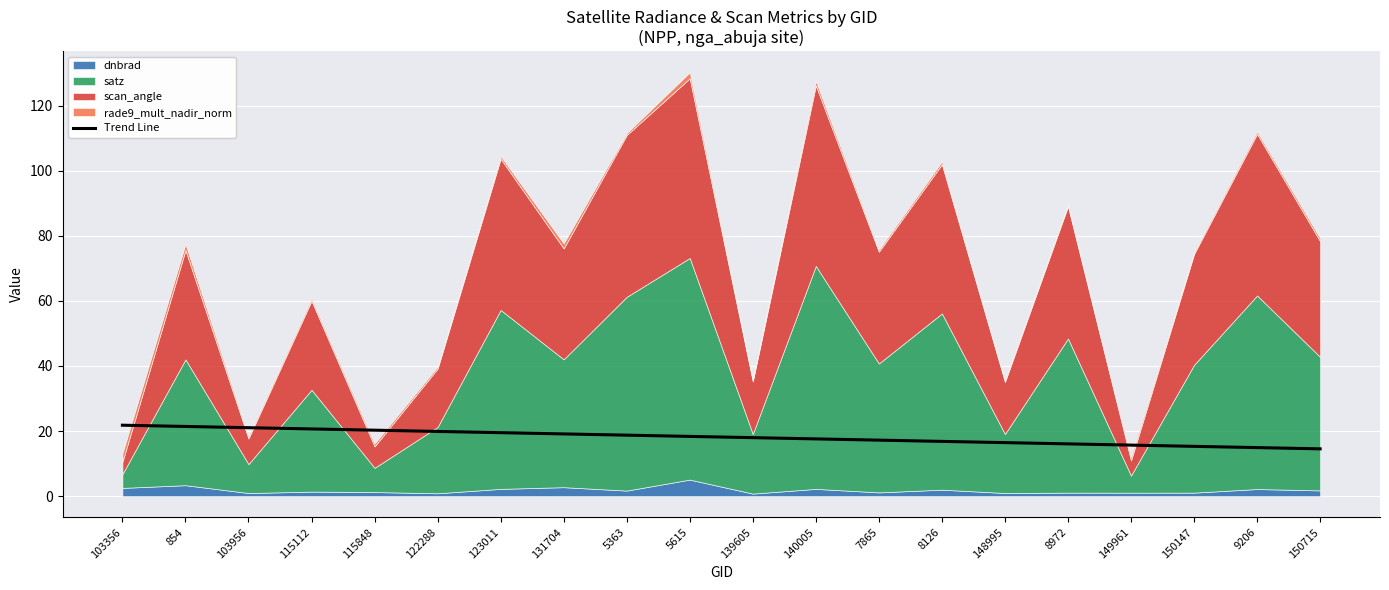

The chart shows a value of 3.5 at 150715. True or false?

False